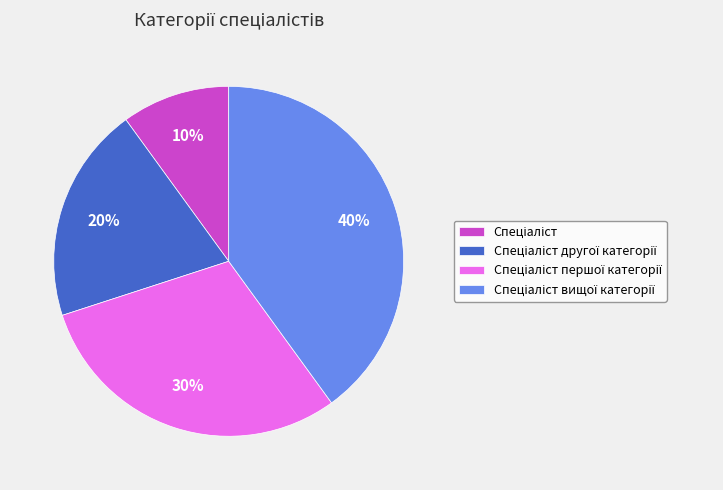

Count the number of slices in the pie.

4